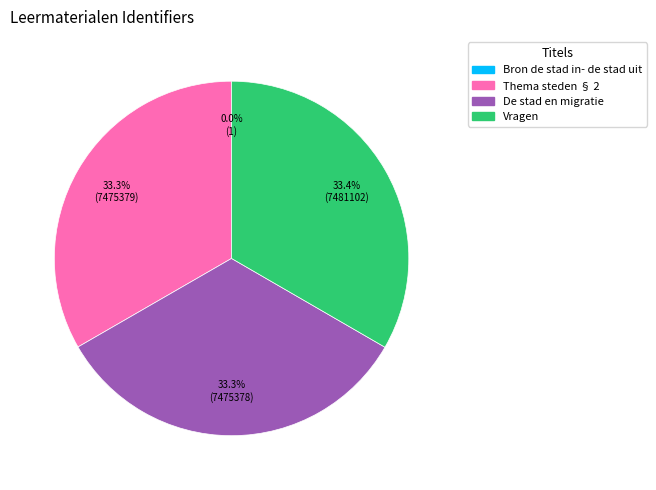

To the nearest percent, what is the average slice percentage?

25%